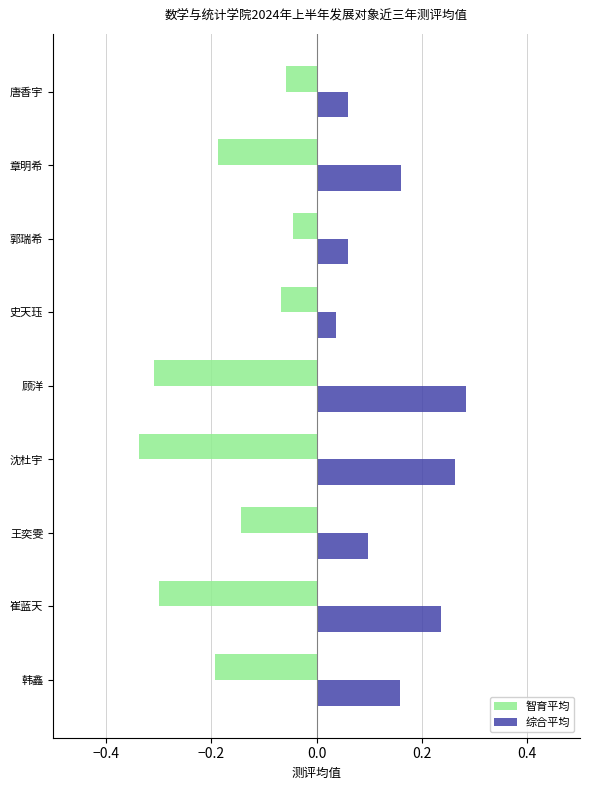

What is the difference between the highest and lowest values at 崔蓝天?

0.5